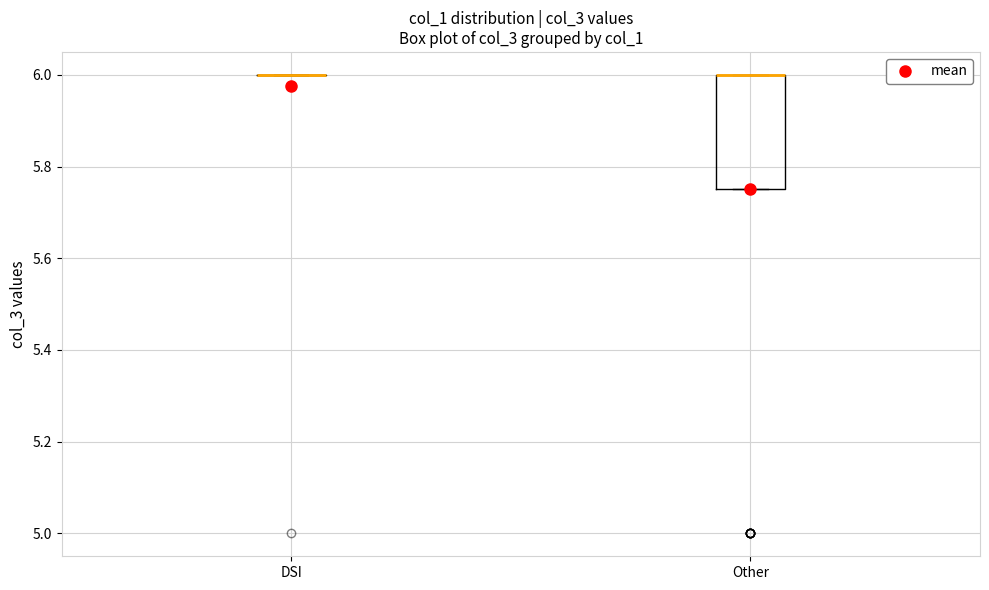

Reading left to right, read every box against the y-axis: the position of its median line, the range the box covers, and the ends of its whiskers. The values are not printed on the chart, so give them approximately, as read against the axis.

DSI: box collapsed to a line at 6.00, whiskers 6.00 to 6.00
Other: median 6.00 (drawn on the box's upper edge), box 5.76 to 6.00, whiskers 5.76 to 6.00